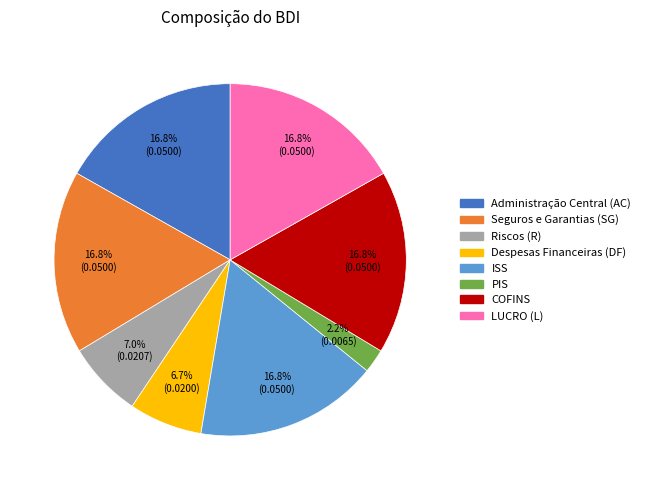

What percentage do COFINS and ISS together represent?

33.6%